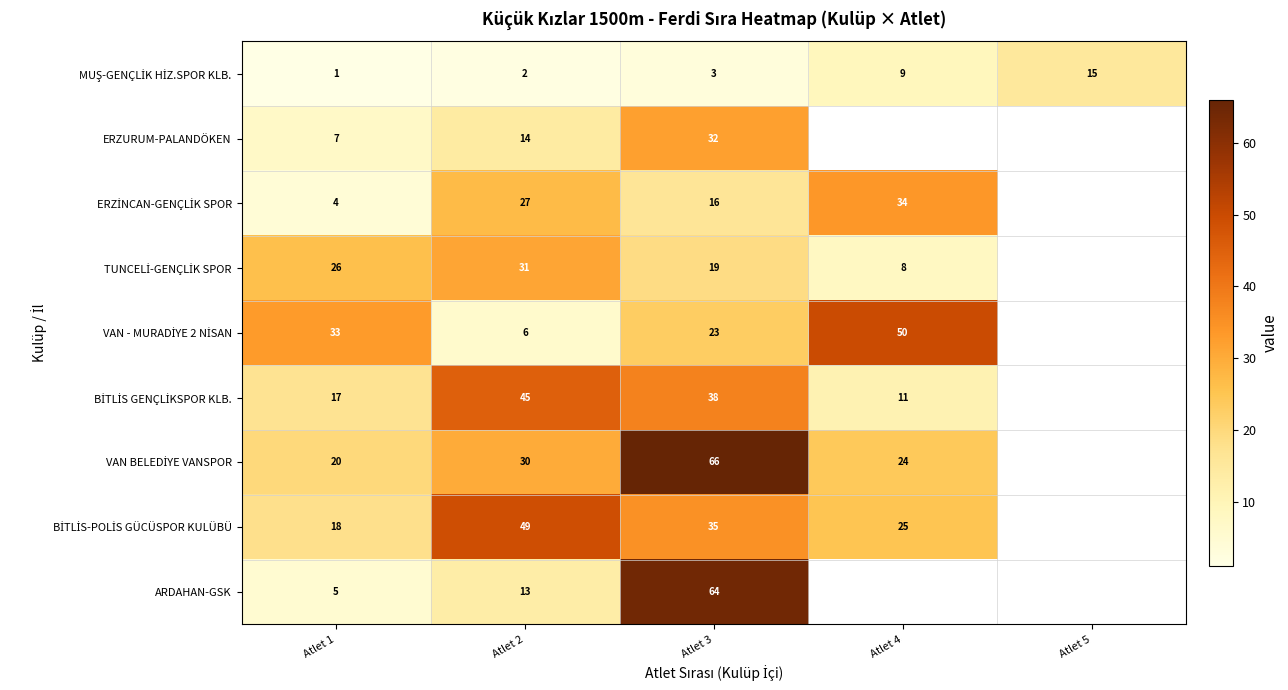

What is the total value across all series at Atlet 3?

296